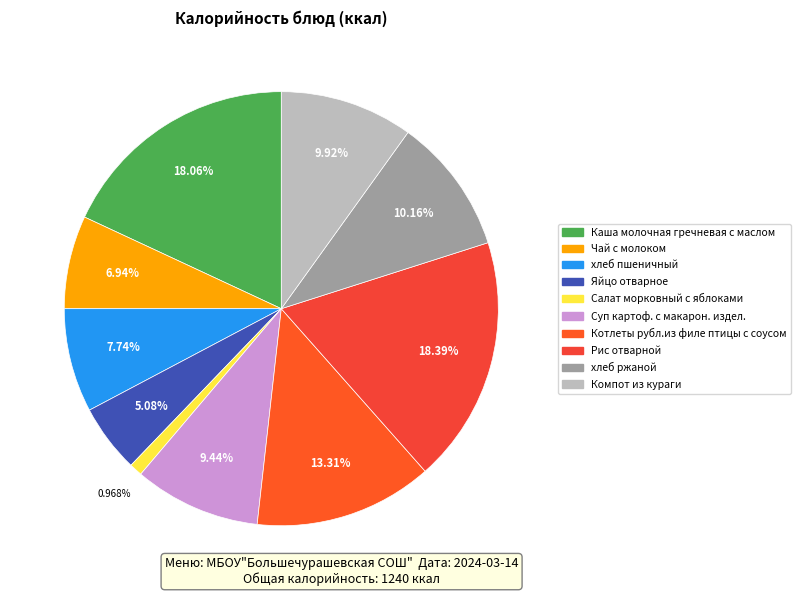

How many segments does this pie chart have?

10